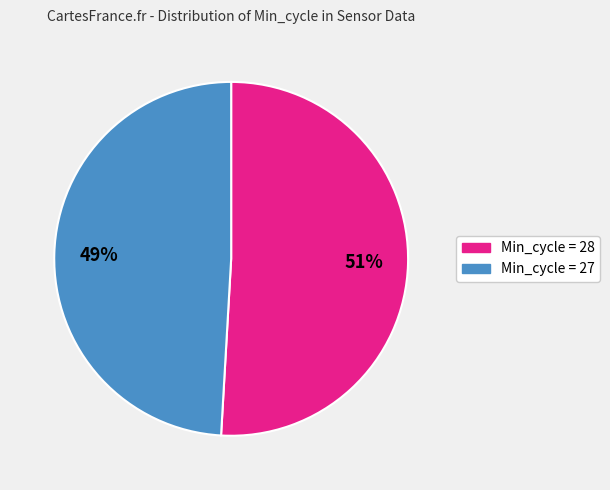

To the nearest percent, what is the average slice percentage?

50%